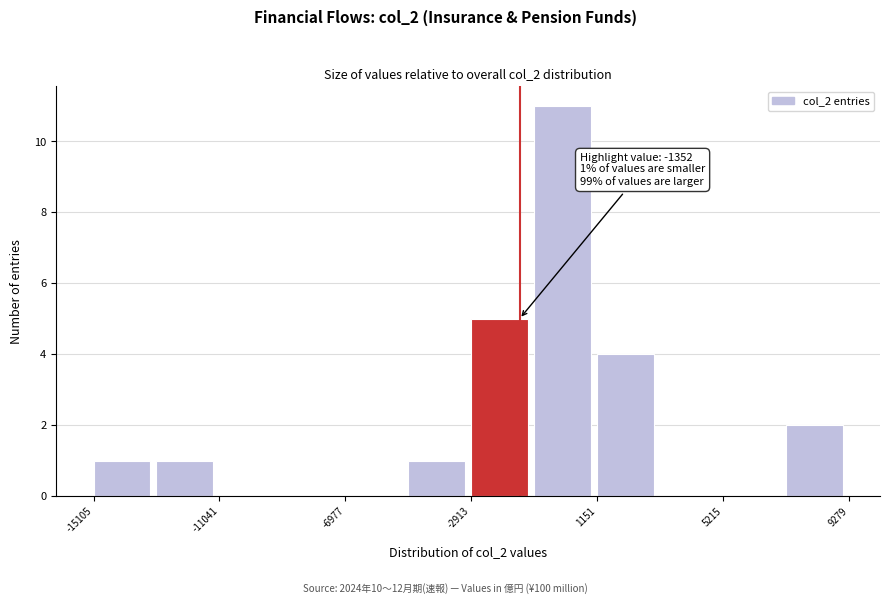

Which range on the x-axis has the tallest bar?

-1000 to 1000